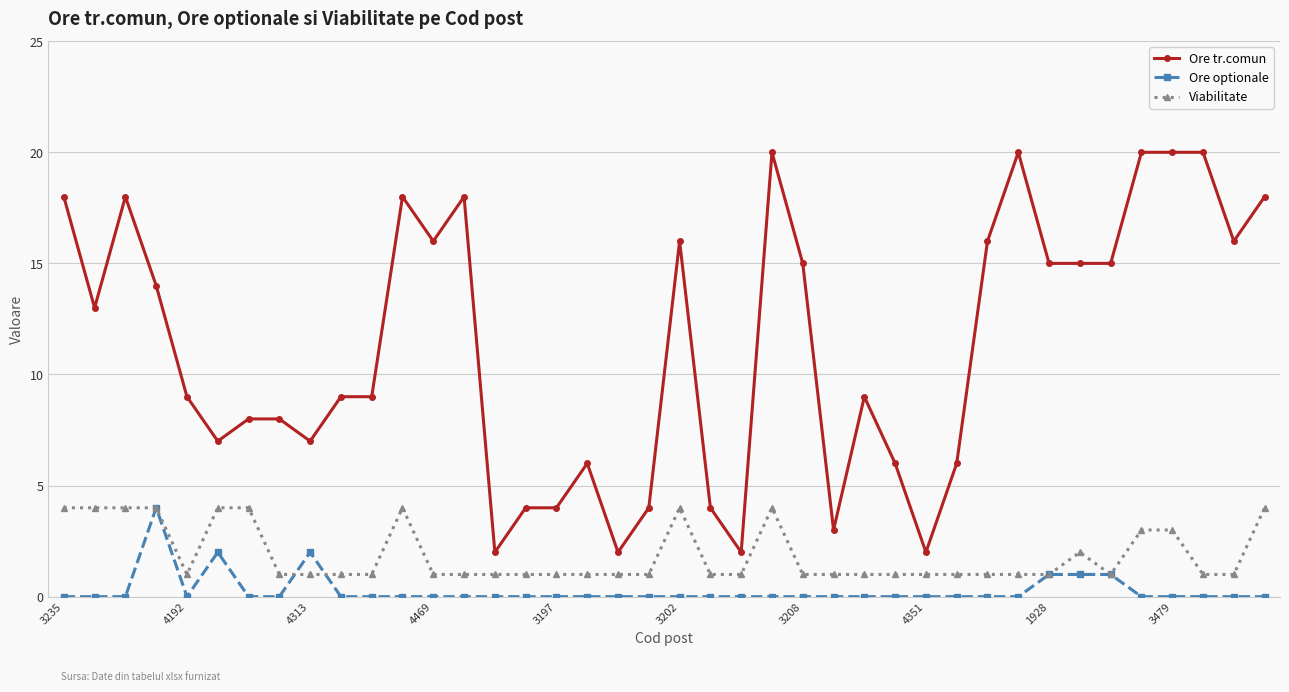

How many lines are shown in the chart?

3